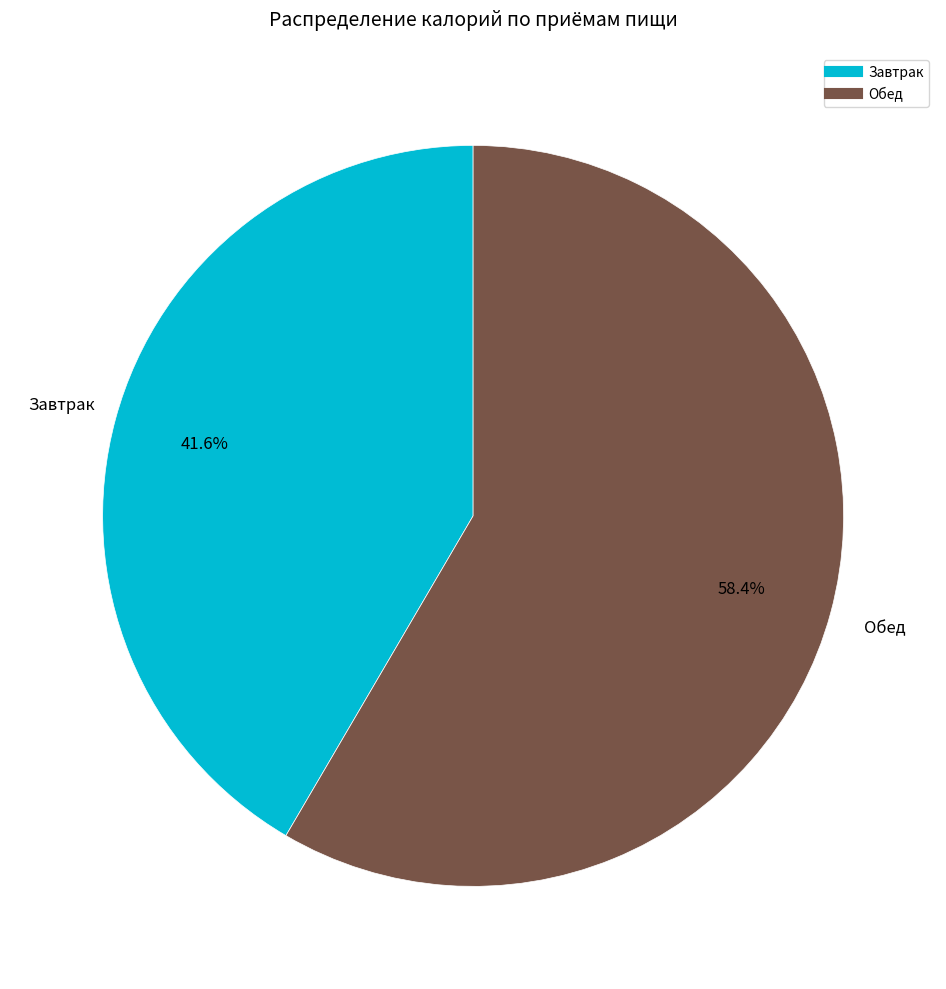

Is there a majority slice in this chart?

Yes